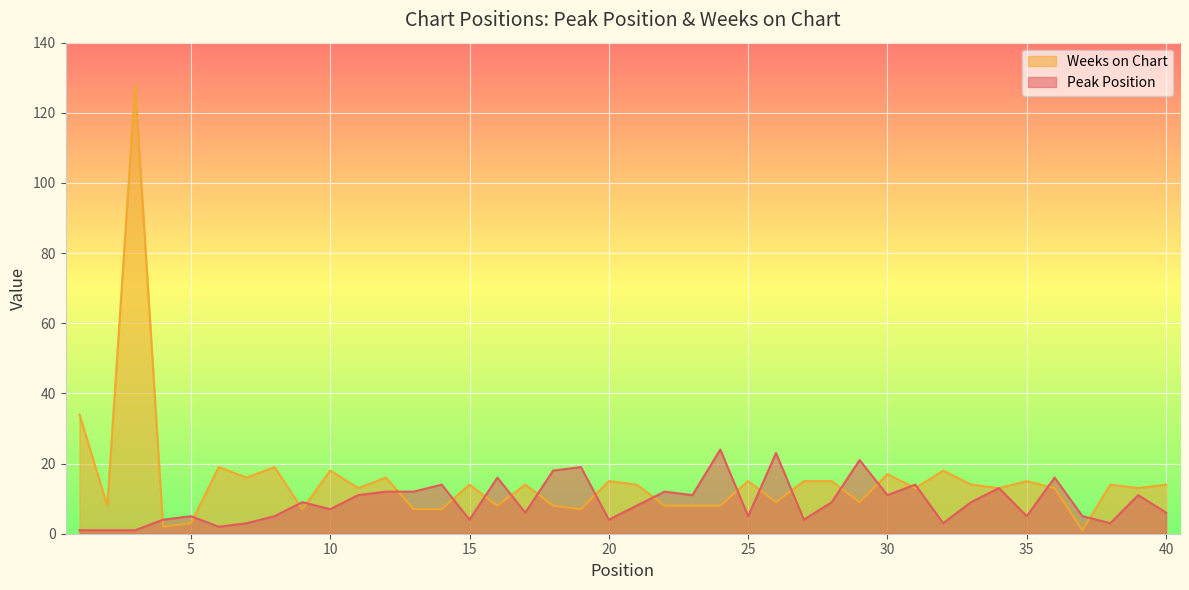

List the series in order of their overall mean, lowest first.

Peak Position, Weeks on Chart